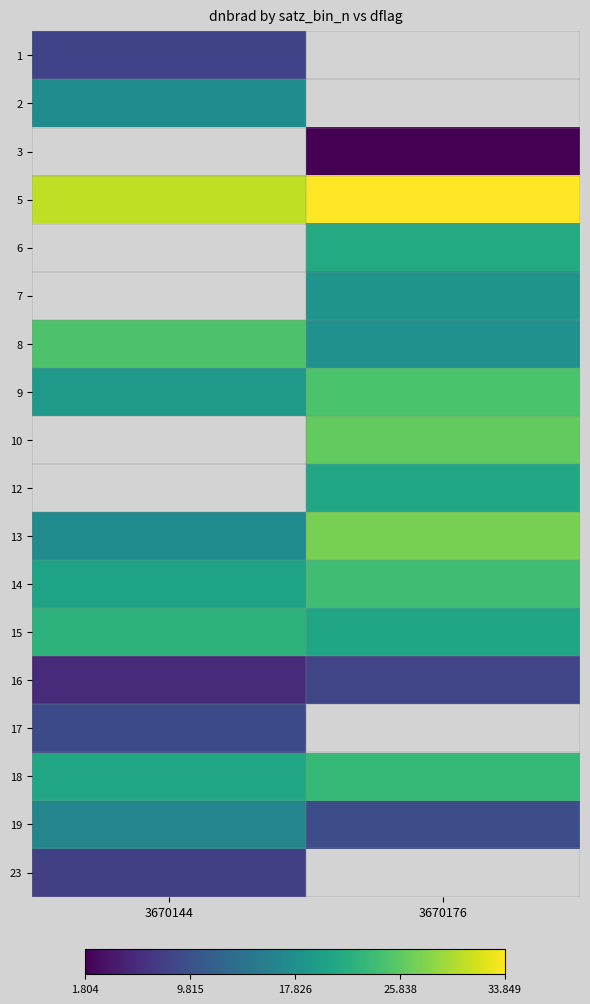

What is the minimum value shown in the chart?

1.8